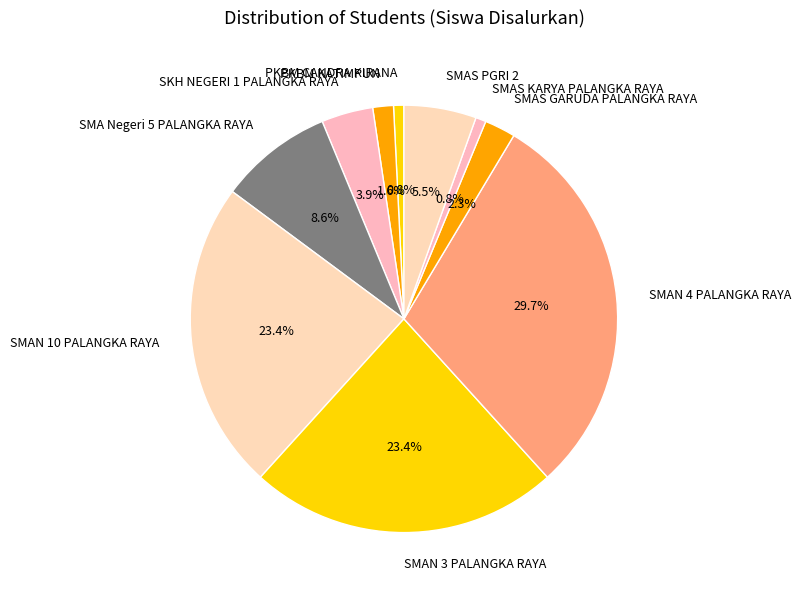

To the nearest percent, what portion does SMA Negeri 5 PALANGKA RAYA represent?

9%